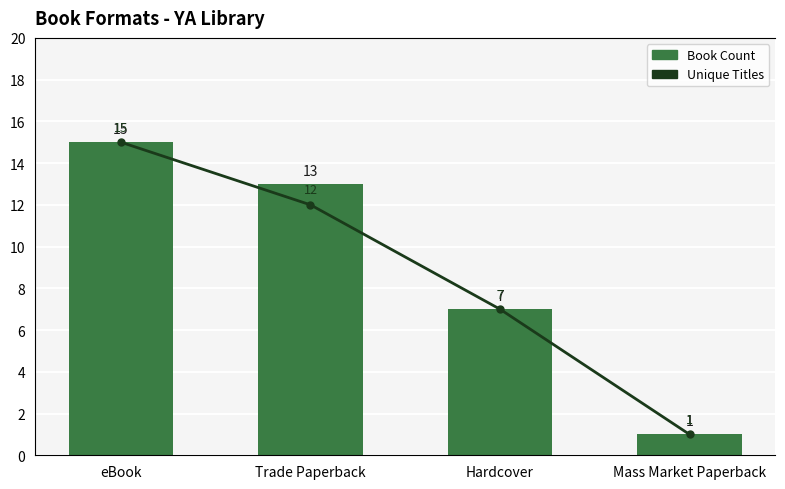

Reading left to right, transcribe all the data shown in this chart.

Book Count: 15	13	7	1
Unique Titles: 15	12	7	1